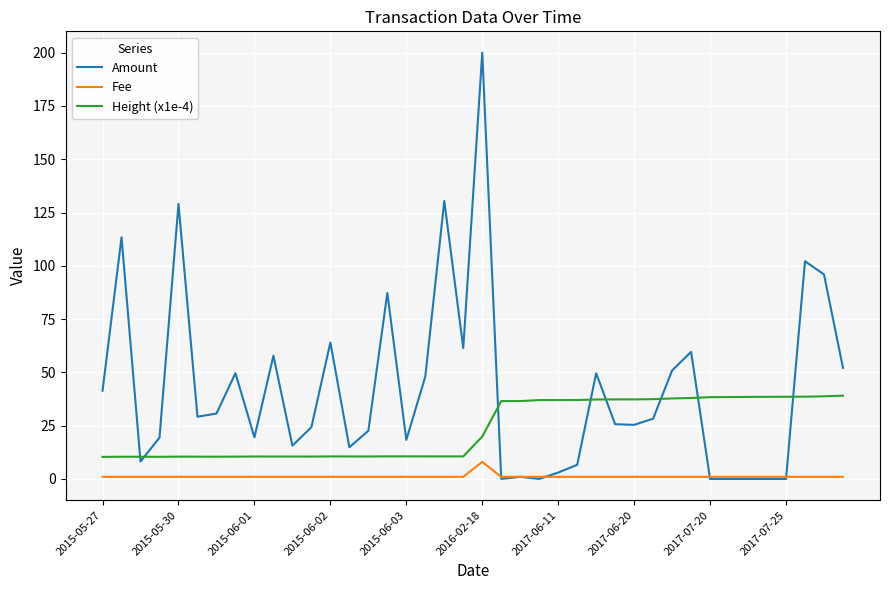

What is the difference between the maximum and minimum values in the Fee series?

7.0